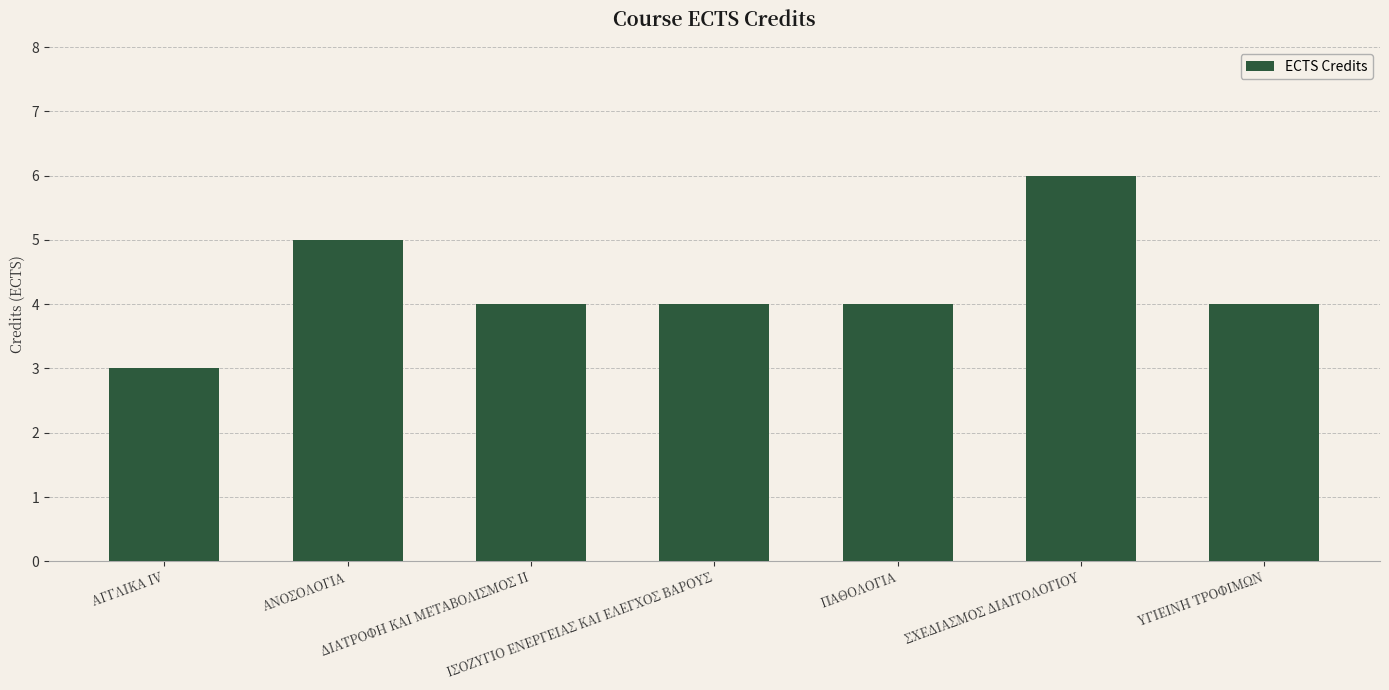

How many values are between 4 and 5?

5